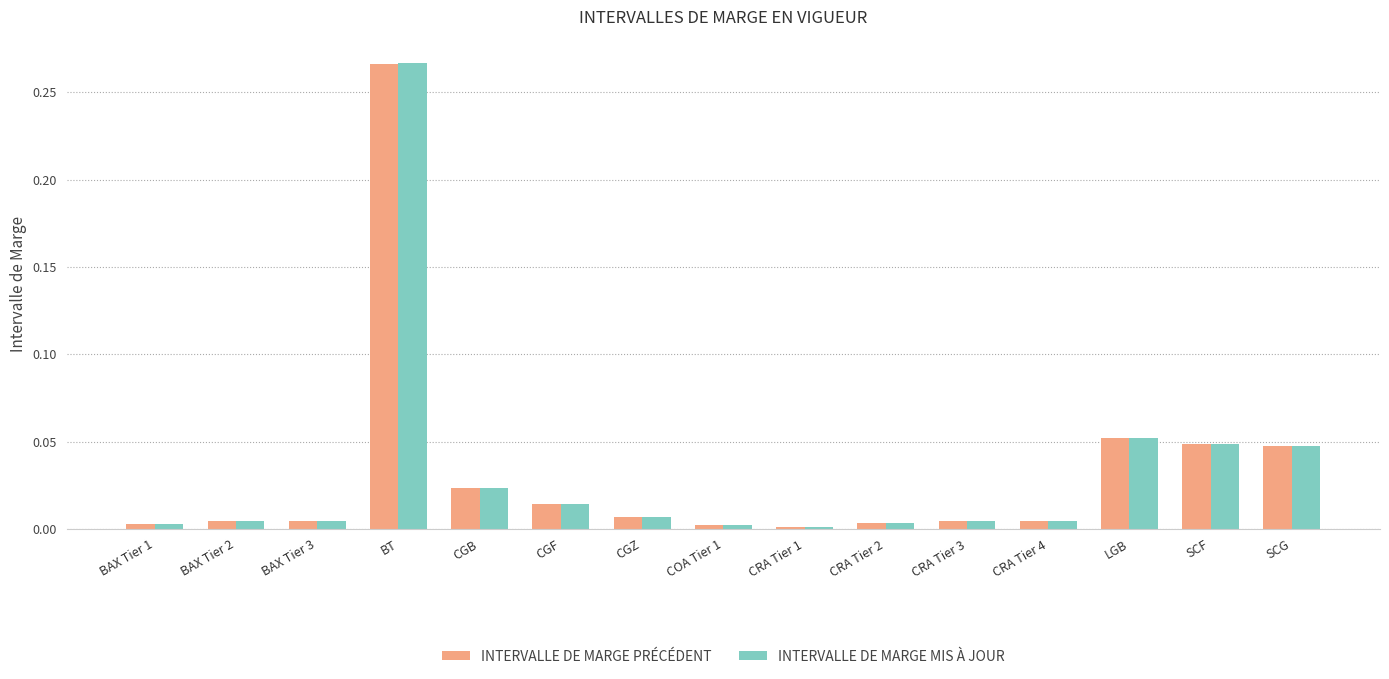

At which label does INTERVALLE DE MARGE PRÉCÉDENT reach its peak?

BT